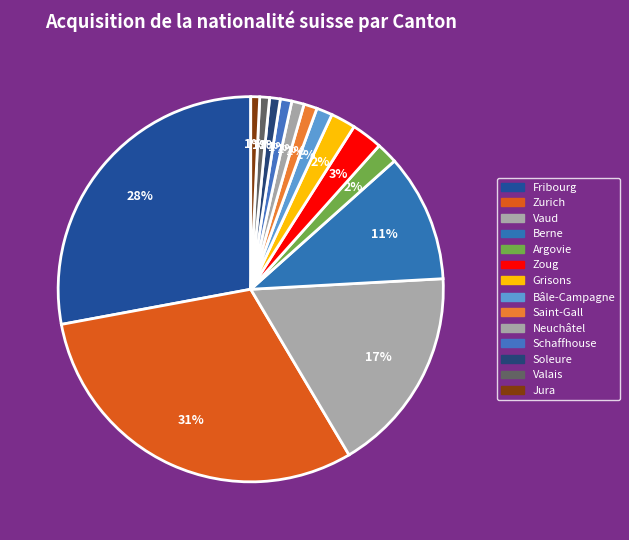

How many slices are in this pie chart?

14